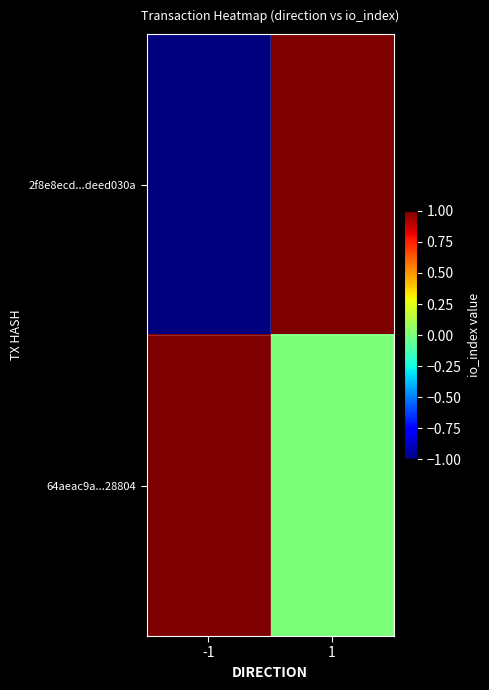

Between -1 and 1, which series saw the biggest shift?

2f8e8ecd...deed030a